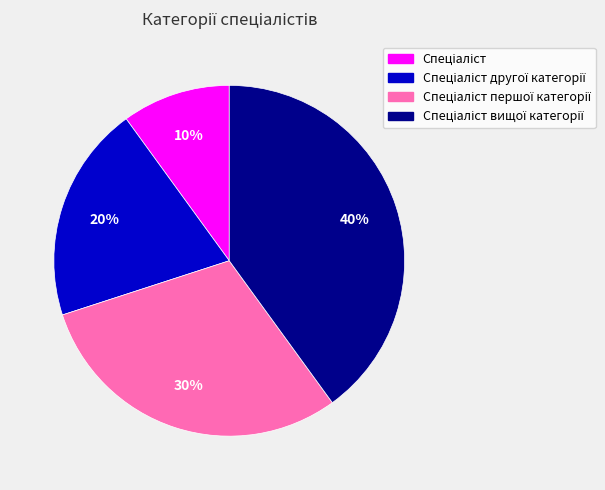

Is there a majority slice in this chart?

No